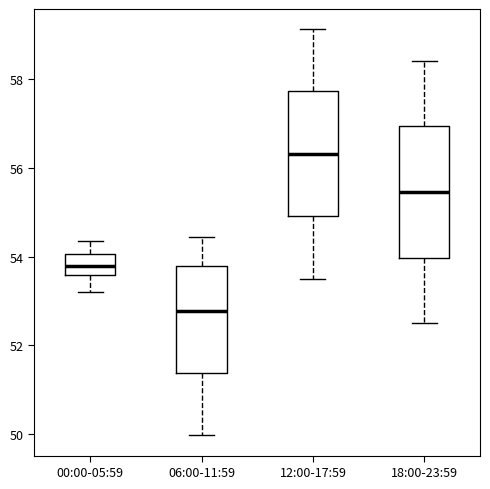

Which box's median line is the lowest?

06:00-11:59